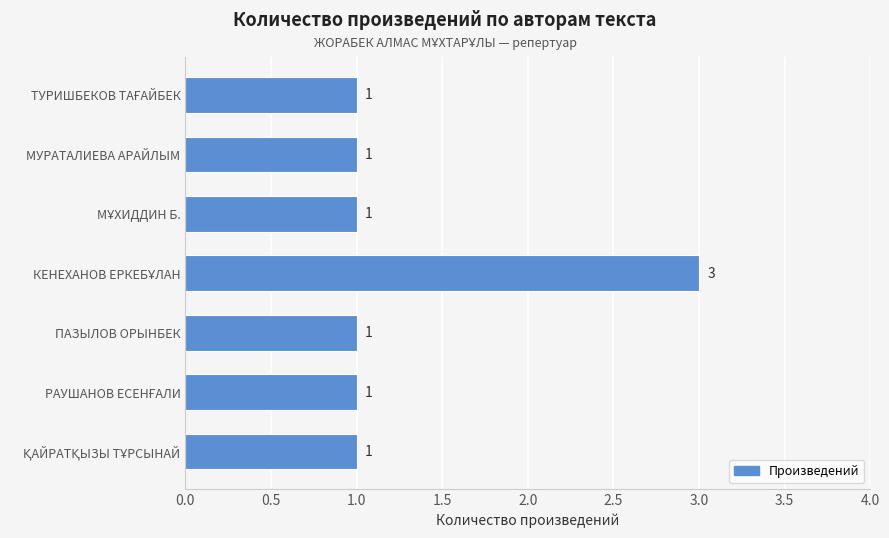

Count the values in the range 1 to 2.

6